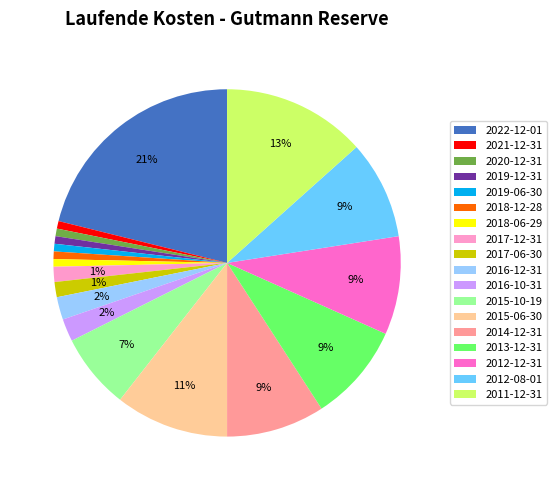

Which category has the biggest portion of the pie?

2022-12-01